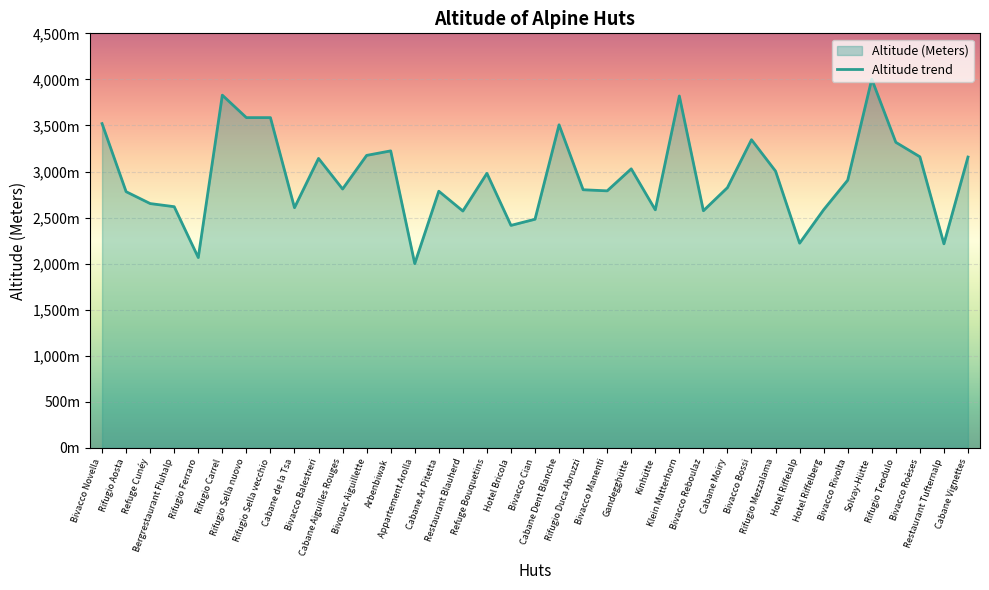

How many interior local peaks (higher than both neighbors) does the data have?

10